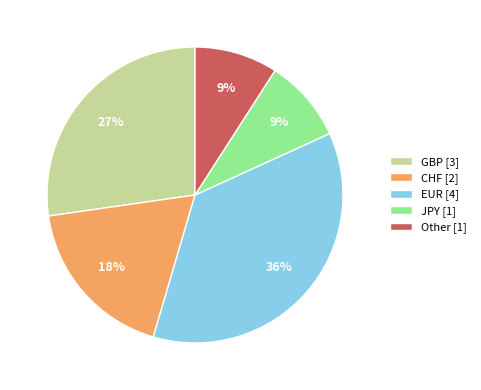

Combined, do EUR [4] and Other [1] account for over 50%?

No